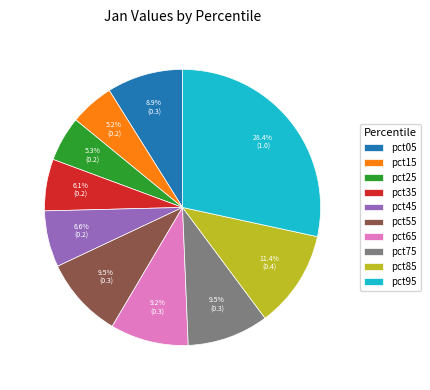

To the nearest percent, what portion does pct65 represent?

9%